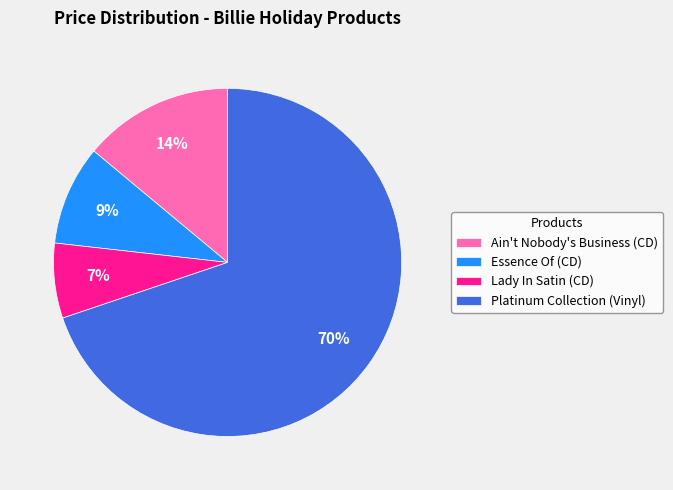

The Lady In Satin (CD) slice represents 7% of the pie. True or false?

True